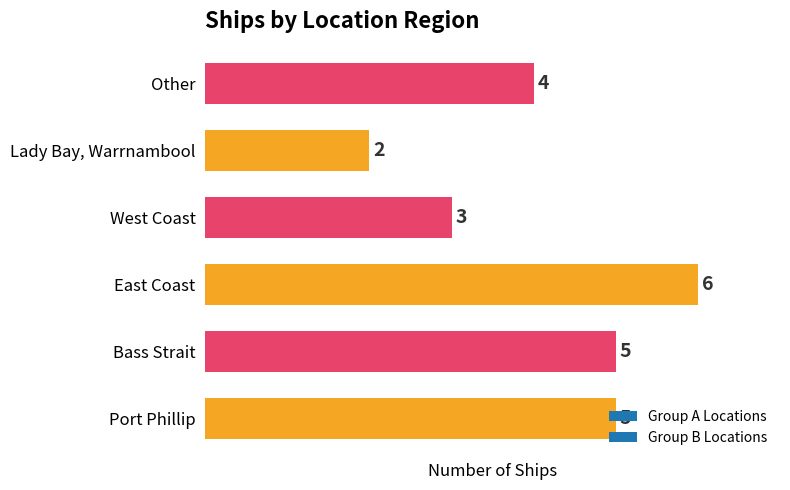

Where is the data nearest to the value 4?

Other